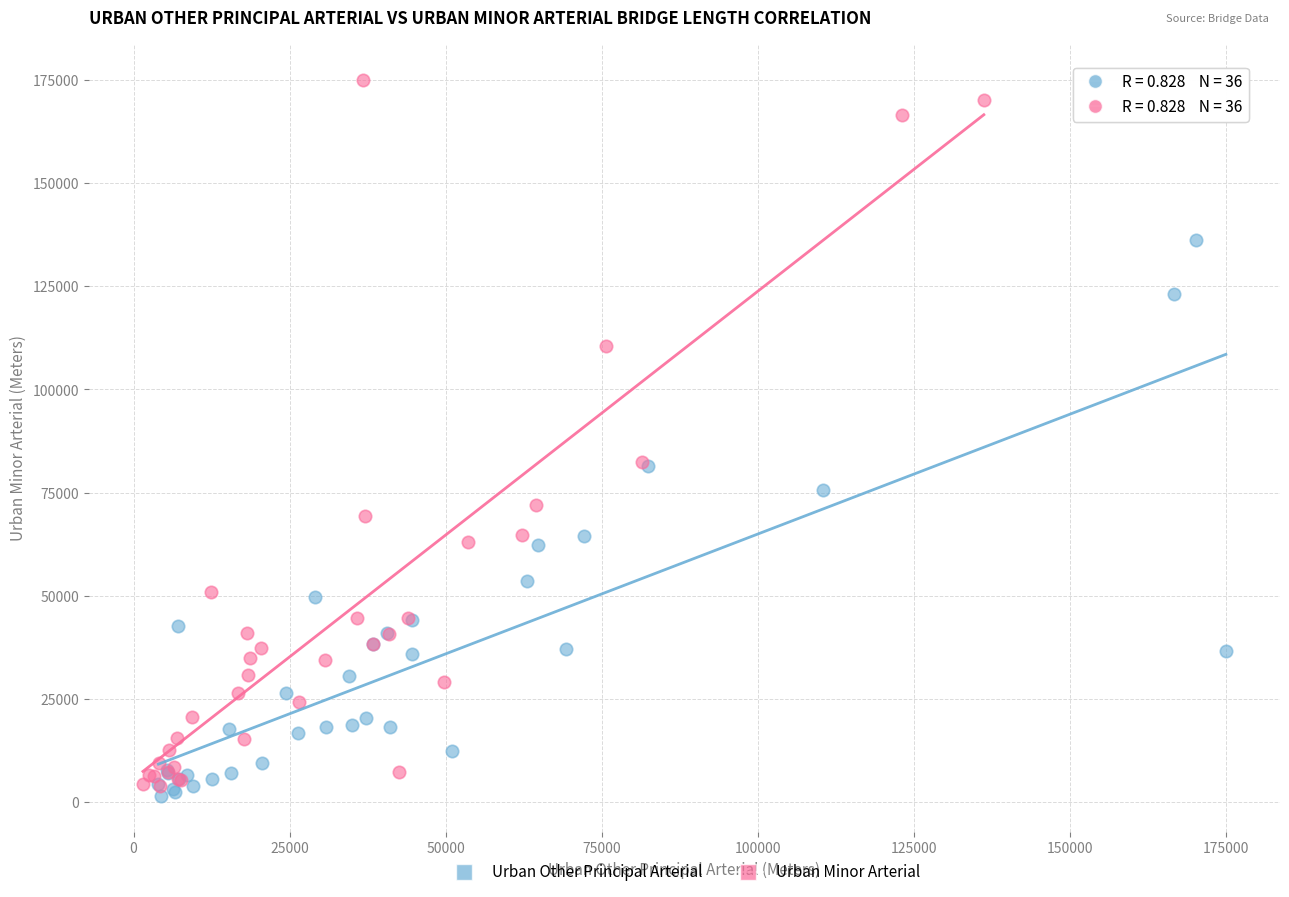

Which series contains the highest Y value?

Urban Minor Arterial